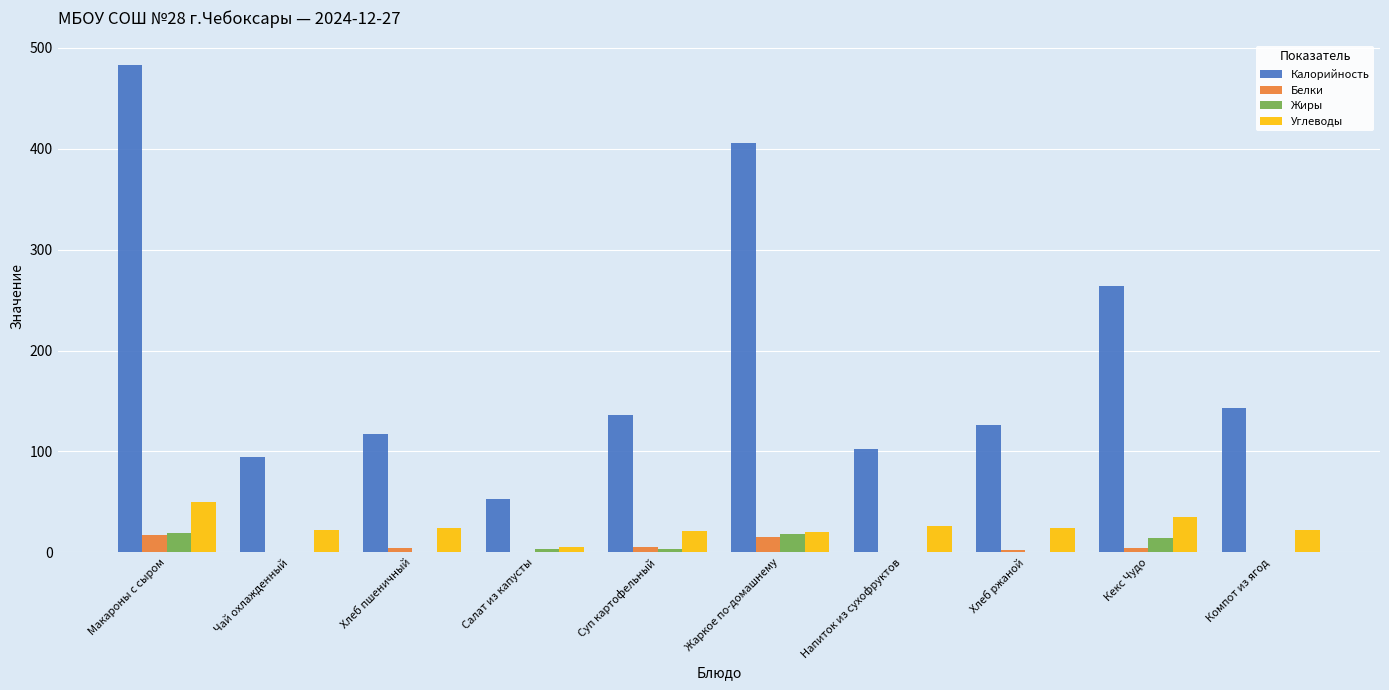

The Белки series shows 4.0 at Хлеб пшеничный. True or false?

True